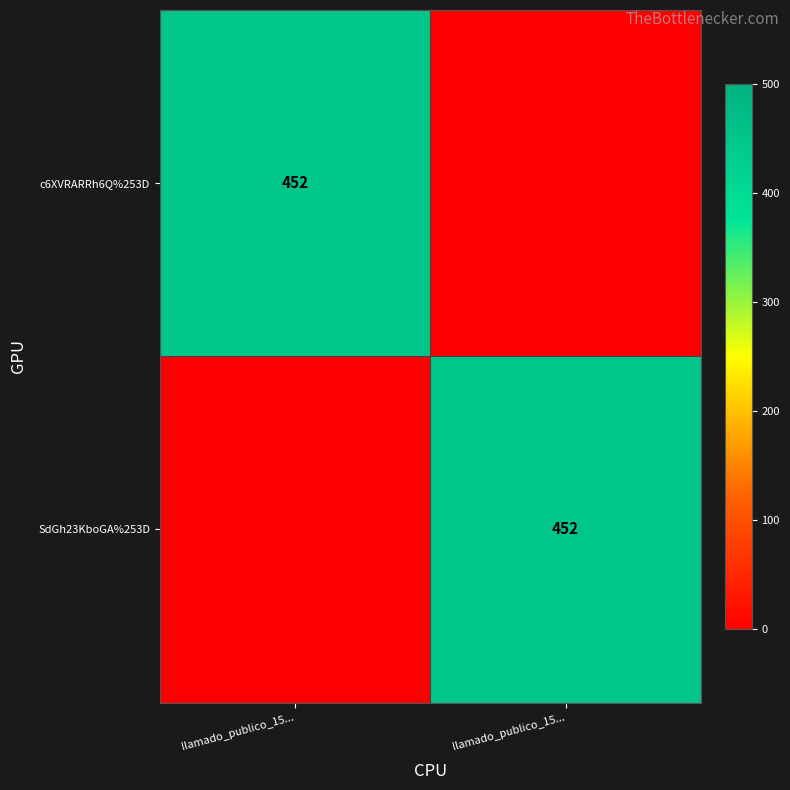

At which label is SdGh23KboGA%253D closest to 226?

llamado_publico_15...